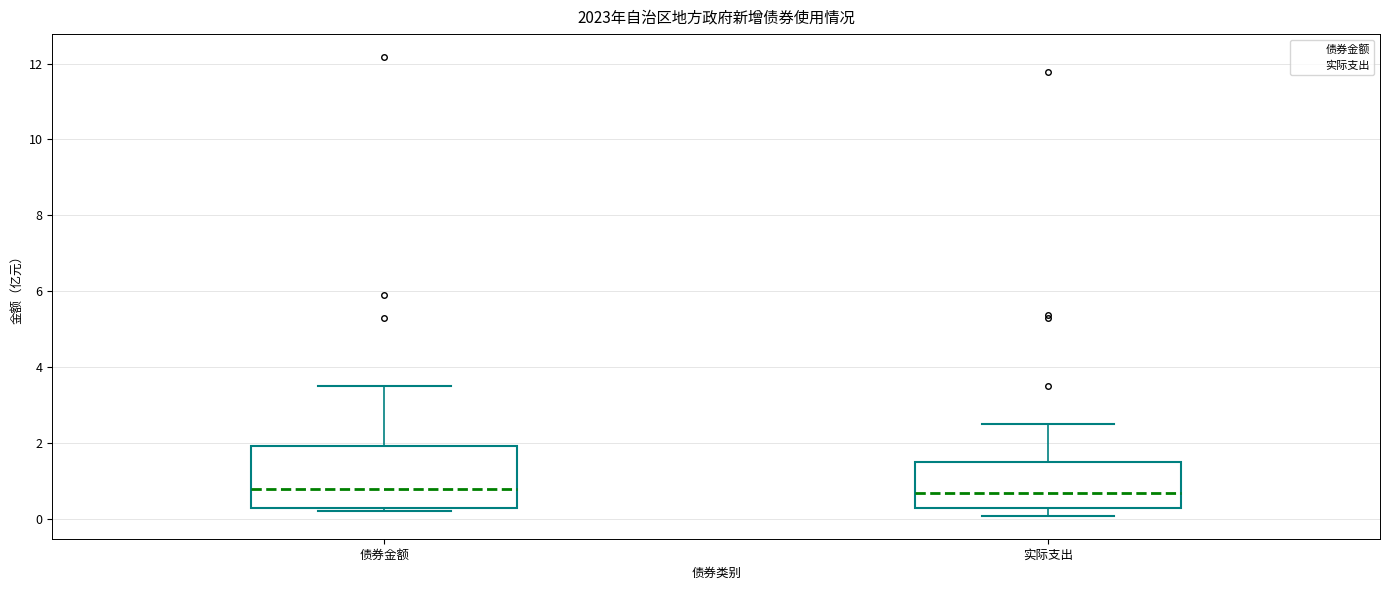

Reading left to right, transcribe this box plot: for each box, give where its median line is, the range the box spans, and where its two whiskers end, as read against the y-axis. The values are not printed on the chart, so give them approximately, as read against the axis.

债券金额: median 0.8, box 0.4 to 2.0, whiskers 0.2 to 3.6
实际支出: median 0.6, box 0.4 to 1.6, whiskers 0.0 to 2.6